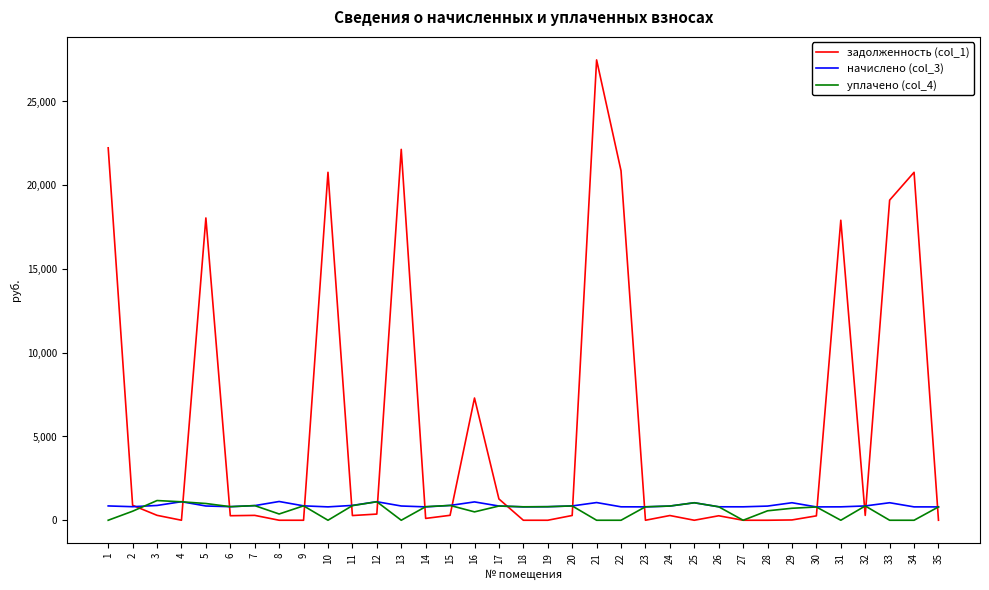

What is the sum of all уплачено (col_4) values?

21446.5